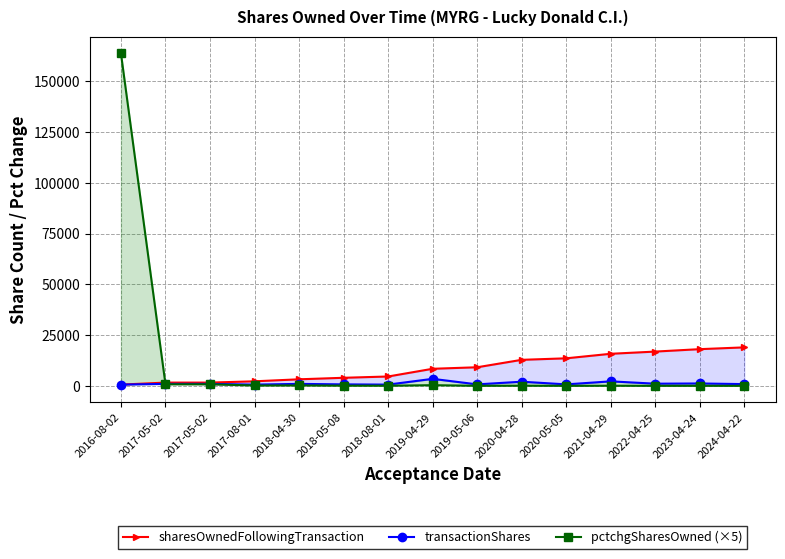

What is the difference between the second highest and second lowest values in the transactionShares series?

1599